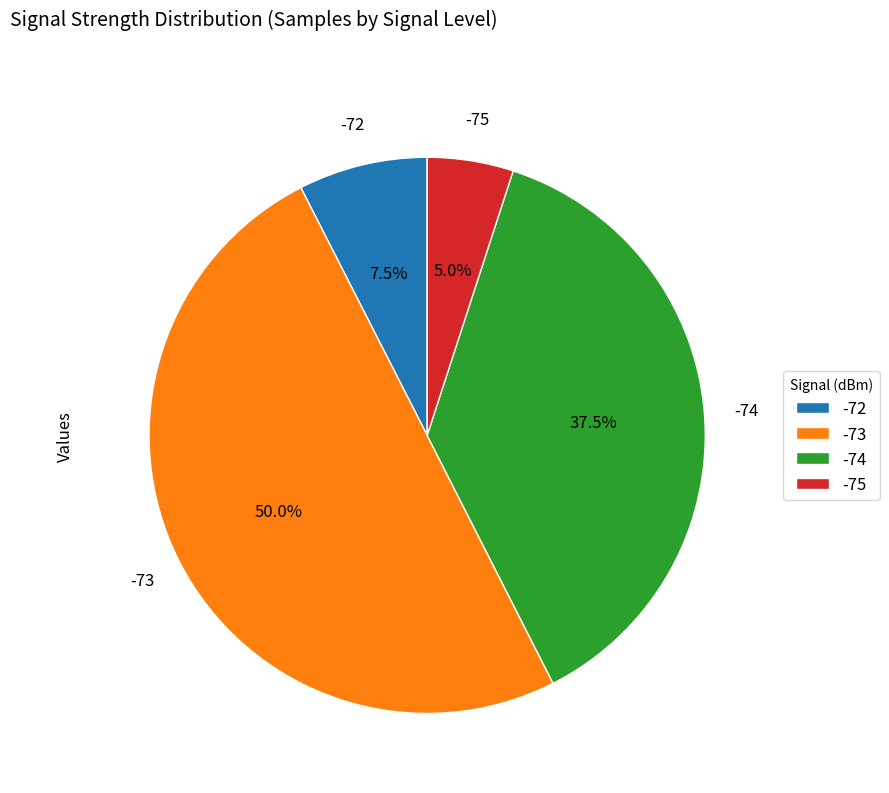

Does -74 account for over 50% of the chart?

No